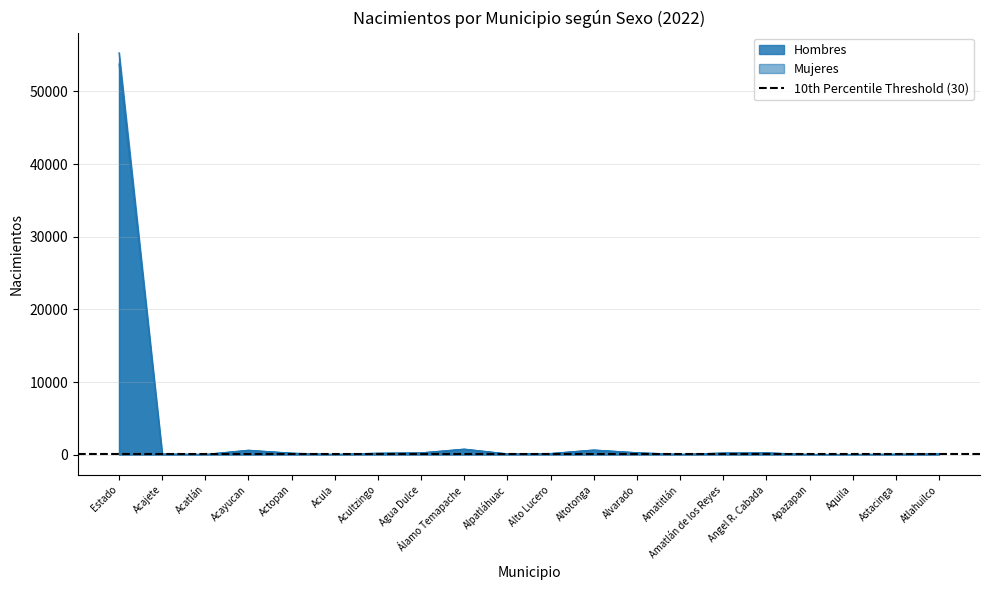

Between which two adjacent categories do Mujeres and Hombres first intersect?

Acajete and Acatlán